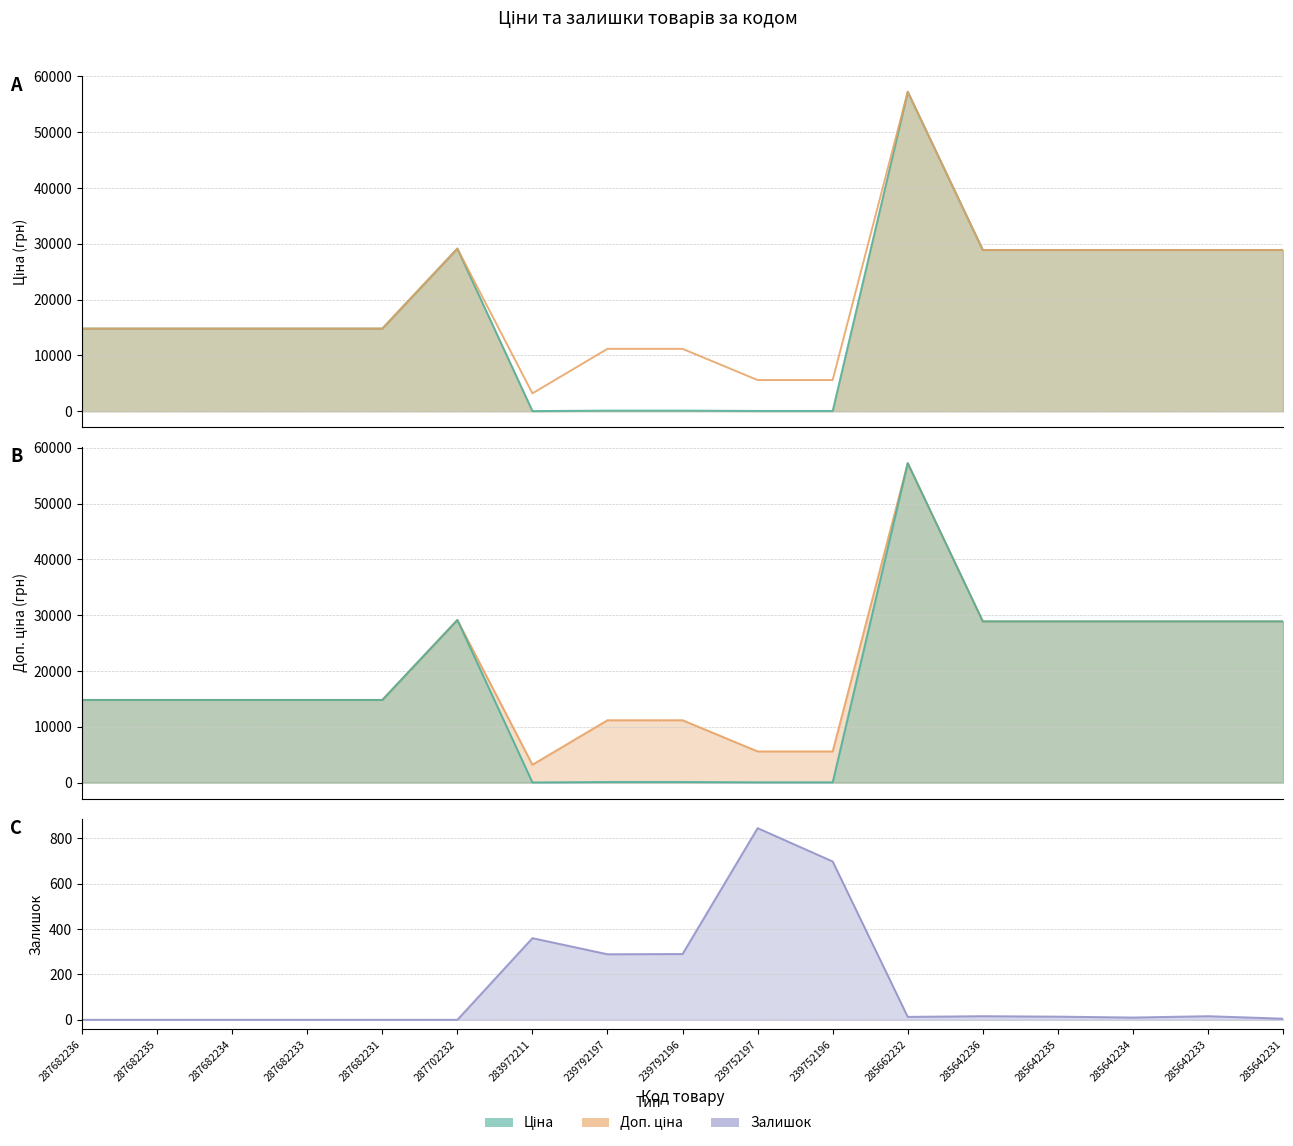

What is the minimum value for Доп. ціна?

3205.0